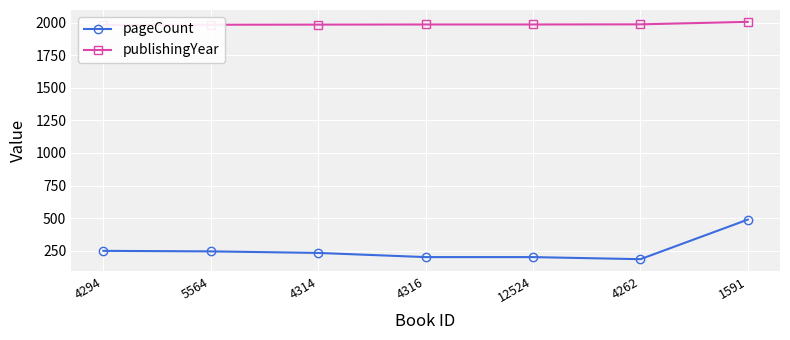

Between 4316 and 1591, which series saw the biggest shift?

pageCount